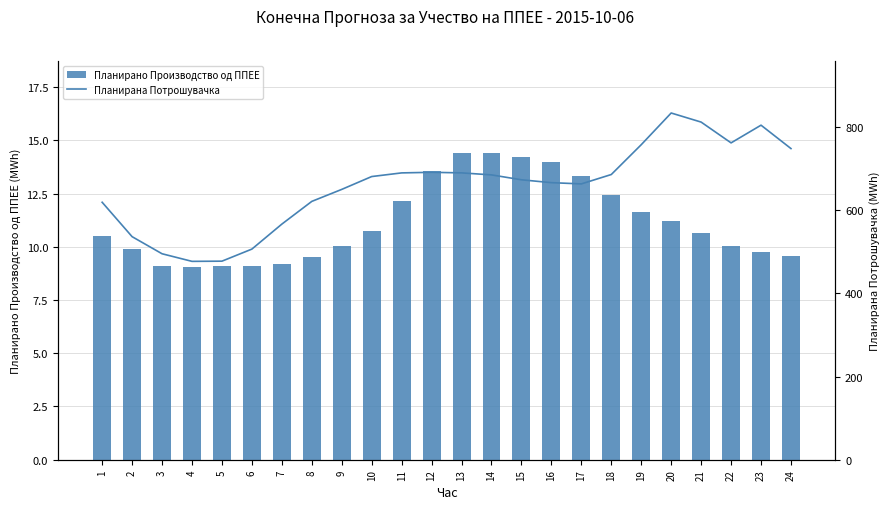

What is the difference between the Планирана Потрошувачка values at 12 and 9?

41.1